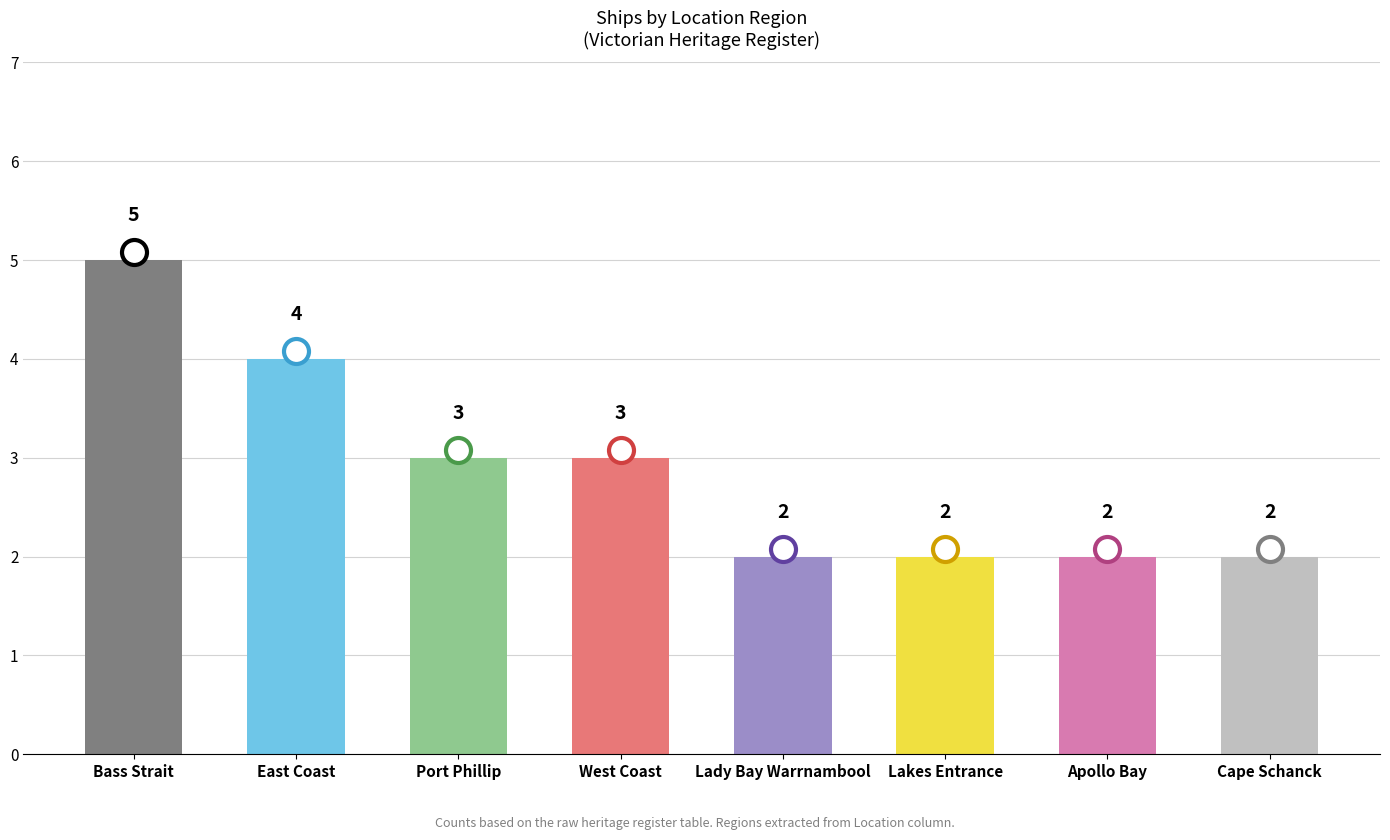

What is the minimum value shown in the chart?

2